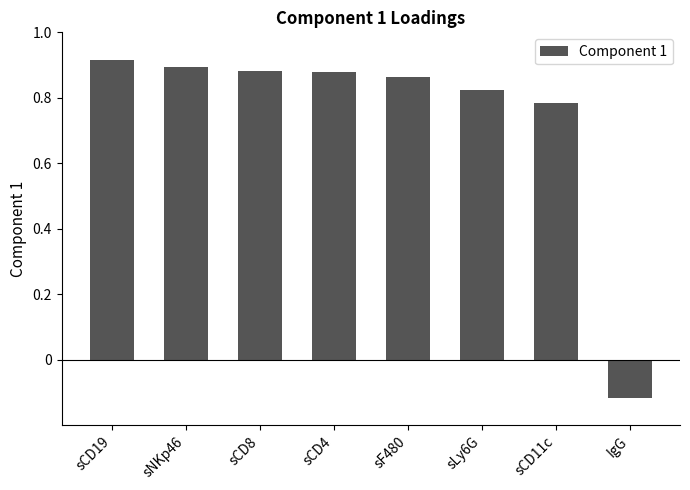

At which label is the value closest to 0?

IgG